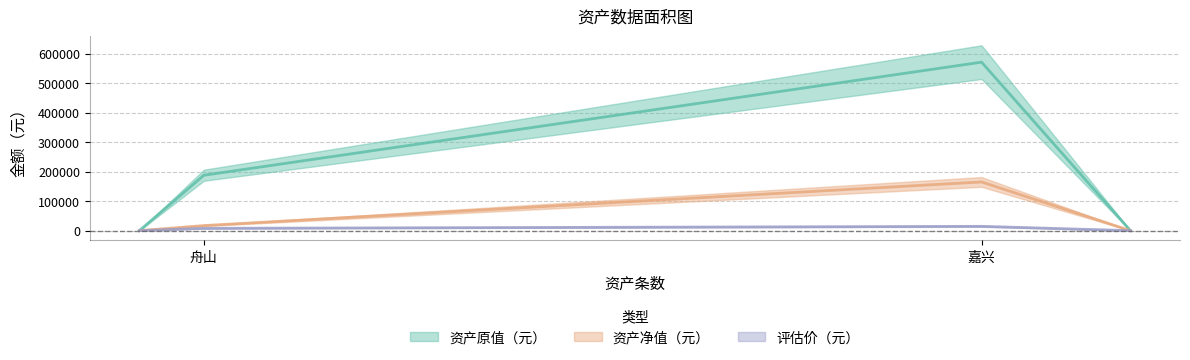

How many data points in 资产原值（元） are above 570728?

1